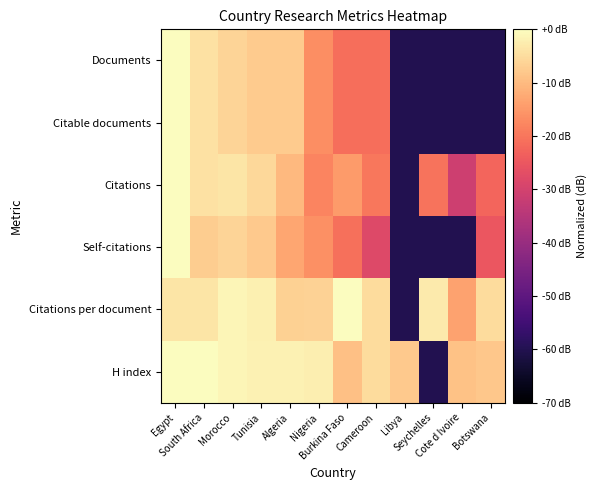

Reading left to right, extract all data points from this chart.

Documents: Egypt=0.0	South Africa=-4.3	Morocco=-6.0	Tunisia=-7.4	Algeria=-7.4	Nigeria=-16.4	Burkina Faso=-21.2	Cameroon=-21.2	Libya=-60.0	Seychelles=-60.0	Cote d Ivoire=-60.0	Botswana=-60.0
Citable documents: Egypt=0.0	South Africa=-4.3	Morocco=-6.0	Tunisia=-7.4	Algeria=-7.4	Nigeria=-16.4	Burkina Faso=-21.2	Cameroon=-21.2	Libya=-60.0	Seychelles=-60.0	Cote d Ivoire=-60.0	Botswana=-60.0
Citations: Egypt=0.0	South Africa=-4.3	Morocco=-3.6	Tunisia=-5.7	Algeria=-10.3	Nigeria=-17.9	Burkina Faso=-14.6	Cameroon=-19.7	Libya=-60.0	Seychelles=-20.4	Cote d Ivoire=-31.0	Botswana=-22.6
Self-citations: Egypt=0.0	South Africa=-7.2	Morocco=-6.3	Tunisia=-7.7	Algeria=-12.9	Nigeria=-16.2	Burkina Faso=-20.9	Cameroon=-27.9	Libya=-60.0	Seychelles=-60.0	Cote d Ivoire=-60.0	Botswana=-24.9
Citations per document: Egypt=-3.6	South Africa=-3.7	Morocco=-1.3	Tunisia=-2.1	Algeria=-6.7	Nigeria=-6.3	Burkina Faso=0.0	Cameroon=-5.1	Libya=-60.0	Seychelles=-2.8	Cote d Ivoire=-13.4	Botswana=-5.0
H index: Egypt=0.0	South Africa=-0.2	Morocco=-1.2	Tunisia=-1.7	Algeria=-1.9	Nigeria=-2.2	Burkina Faso=-9.2	Cameroon=-5.1	Libya=-7.8	Seychelles=-60.0	Cote d Ivoire=-8.9	Botswana=-8.1